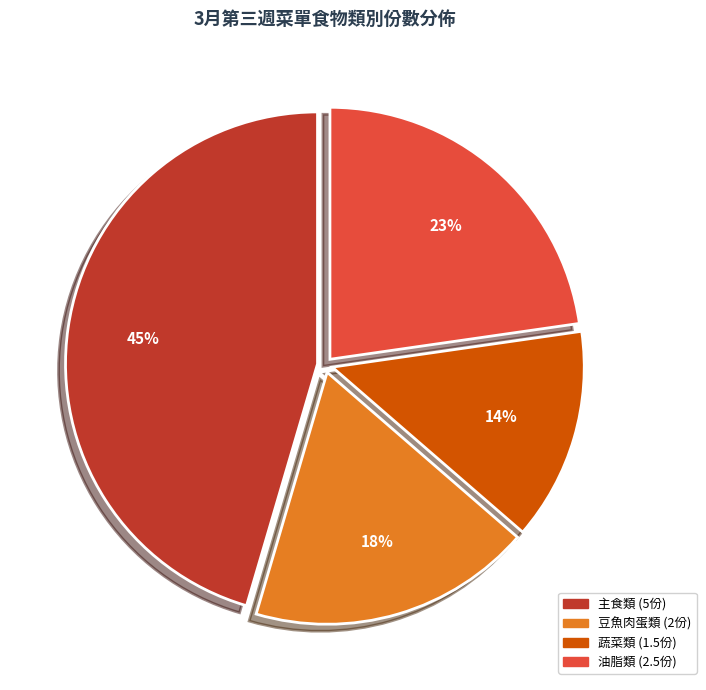

Does any single category account for the majority?

No